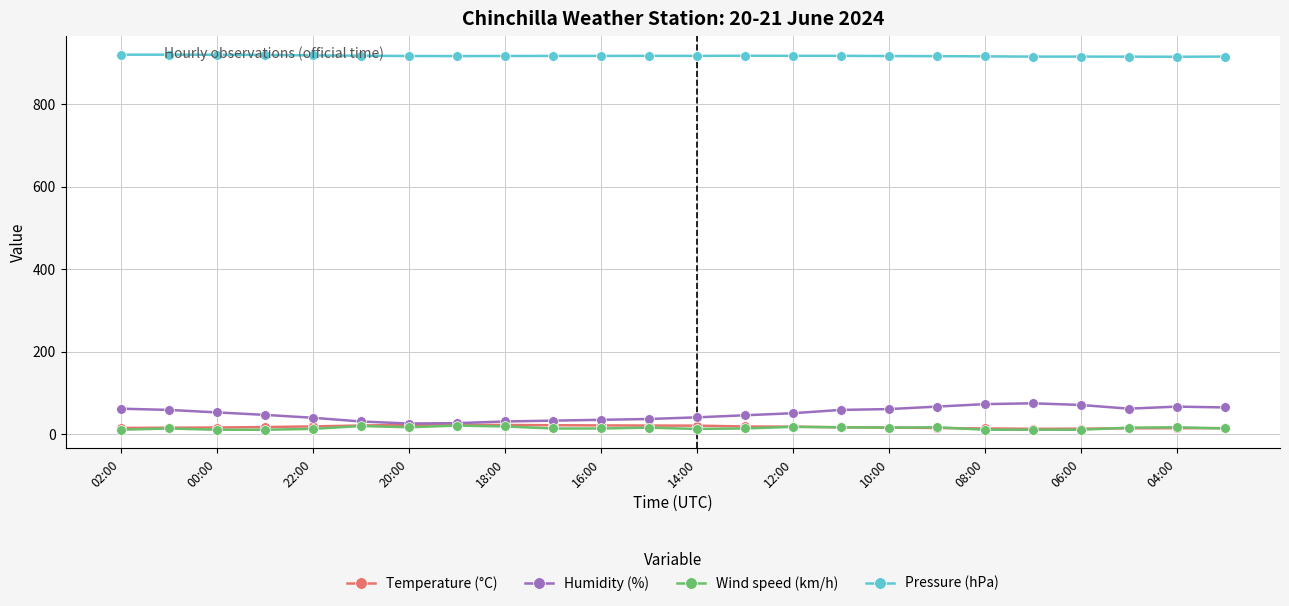

What are all the series names shown in the legend?

Temperature (°C), Humidity (%), Wind speed (km/h), Pressure (hPa)